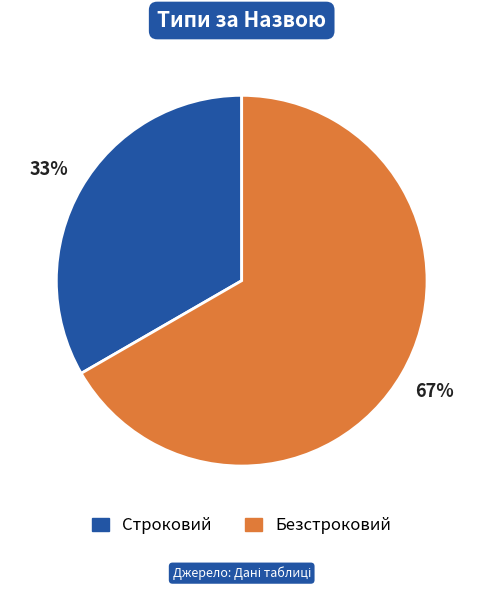

Which slice is the smallest?

Строковий